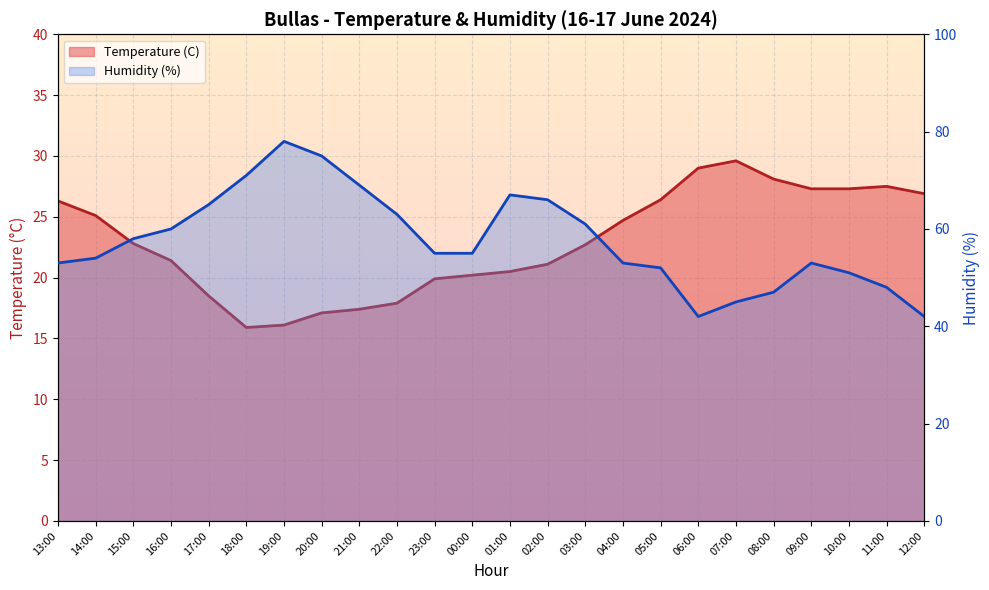

Reading right to left, what are all the values shown in this chart?

Temperature (C): 26.9	27.5	27.3	27.3	28.1	29.6	29.0	26.4	24.7	22.7	21.1	20.5	20.2	19.9	17.9	17.4	17.1	16.1	15.9	18.5	21.4	22.8	25.1	26.3
Humidity (%): 42.0	48.0	51.0	53.0	47.0	45.0	42.0	52.0	53.0	61.0	66.0	67.0	55.0	55.0	63.0	69.0	75.0	78.0	71.0	65.0	60.0	58.0	54.0	53.0